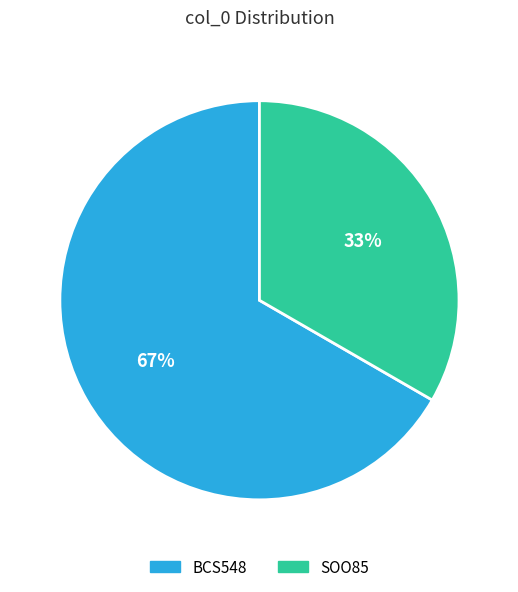

Approximately how many times larger is the value at BCS548 compared to SOO85?

2.0